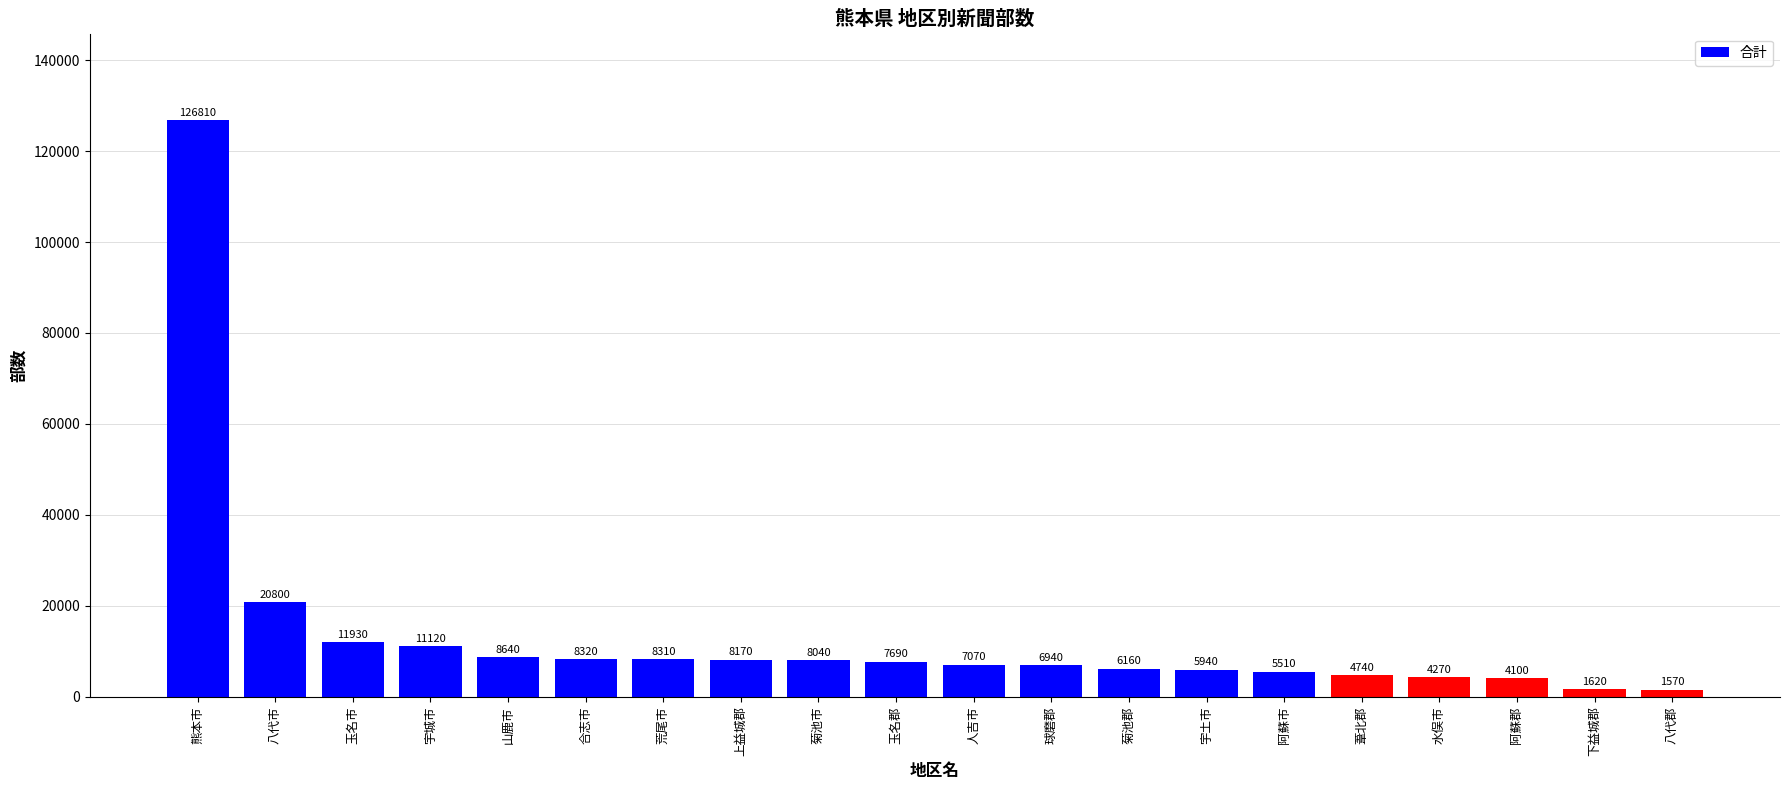

What is the sum of all values?

267750